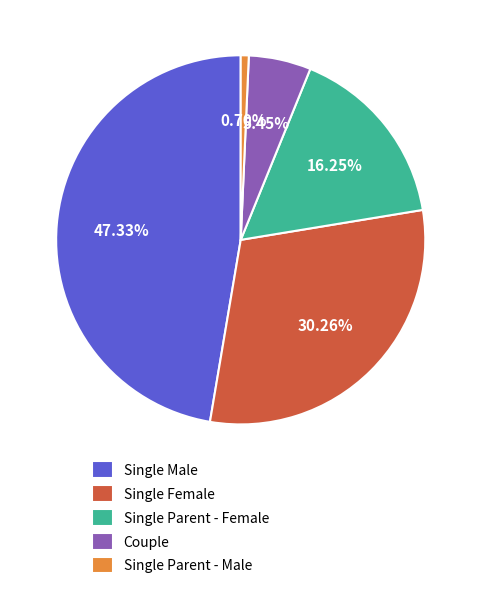

Which category has the biggest portion of the pie?

Single Male